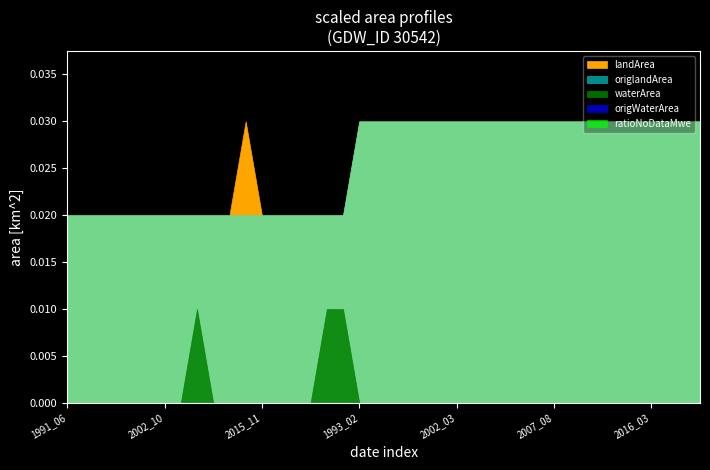

Rank the categories by landArea value from lowest to highest.

1991_06, 1992_05, 1993_01, 1993_11, 1998_10, 2000_02, 2002_10, 2008_01, 2010_04, 2010_10, 2012_03, 2015_11, 2016_04, 2016_06, 2016_09, 2019_01, 2020_11, 2015_03, 1993_02, 1993_10, 1993_12, 1994_01, 1994_11, 1998_11, 2002_03, 2003_04, 2005_08, 2005_11, 2005_12, 2006_01, 2007_08, 2007_11, 2010_01, 2012_12, 2013_01, 2013_05, 2016_03, 2016_10, 2016_11, 2016_12